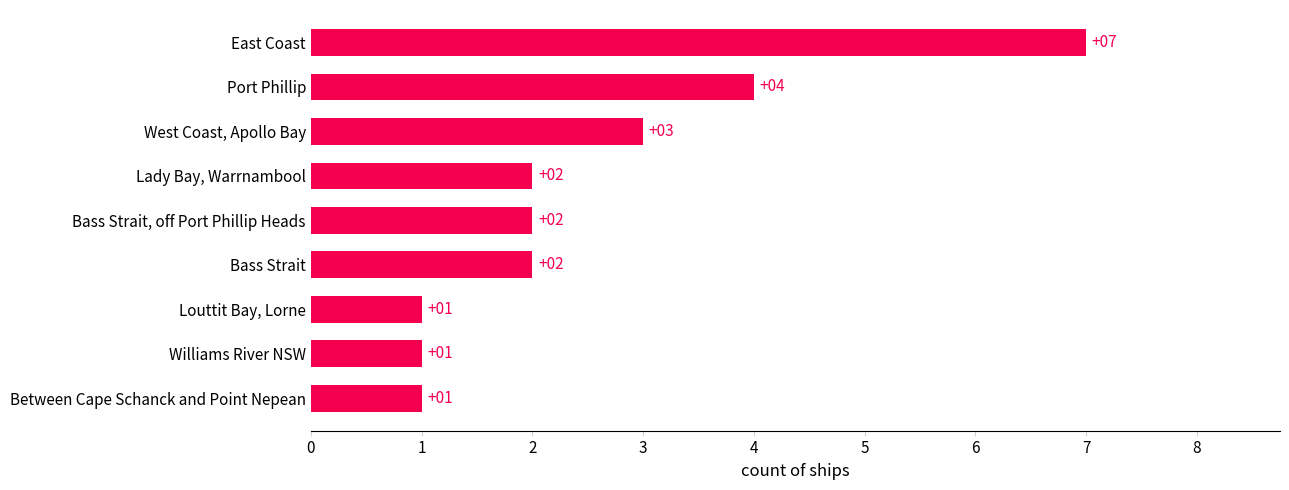

What is the sum of the values at Williams River NSW and Bass Strait?

3